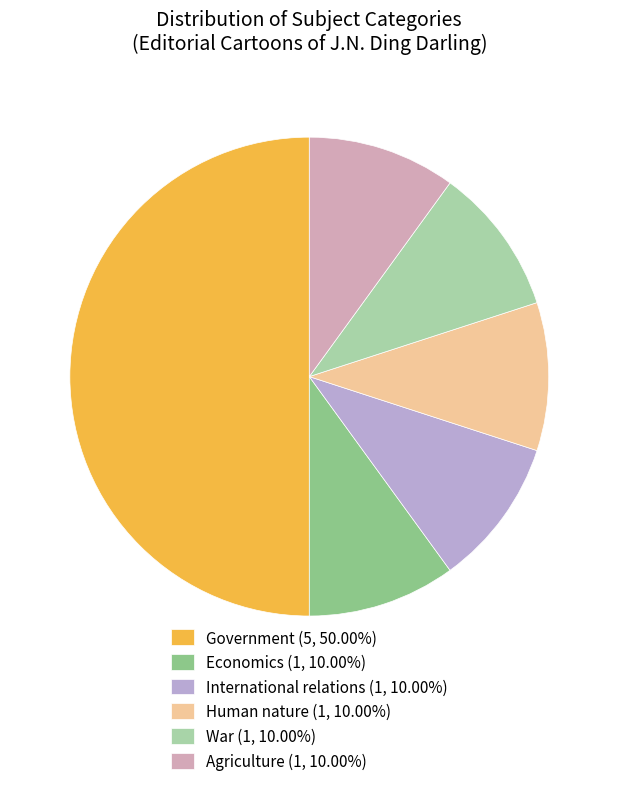

What is the largest slice in the pie chart?

Government